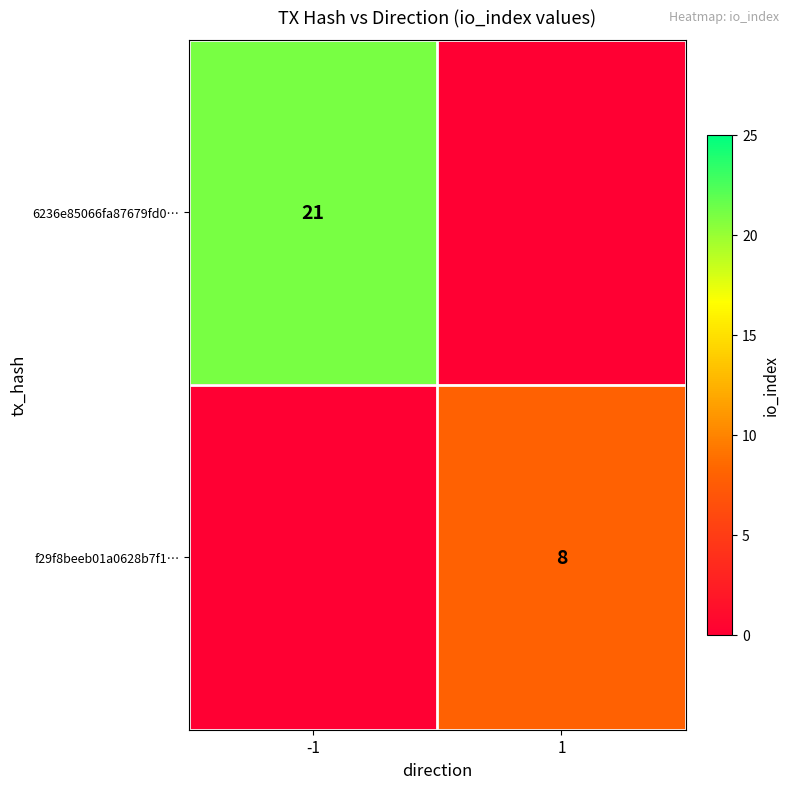

Is it true that 6236e85066fa87679fd0… equals 21 at -1?

True